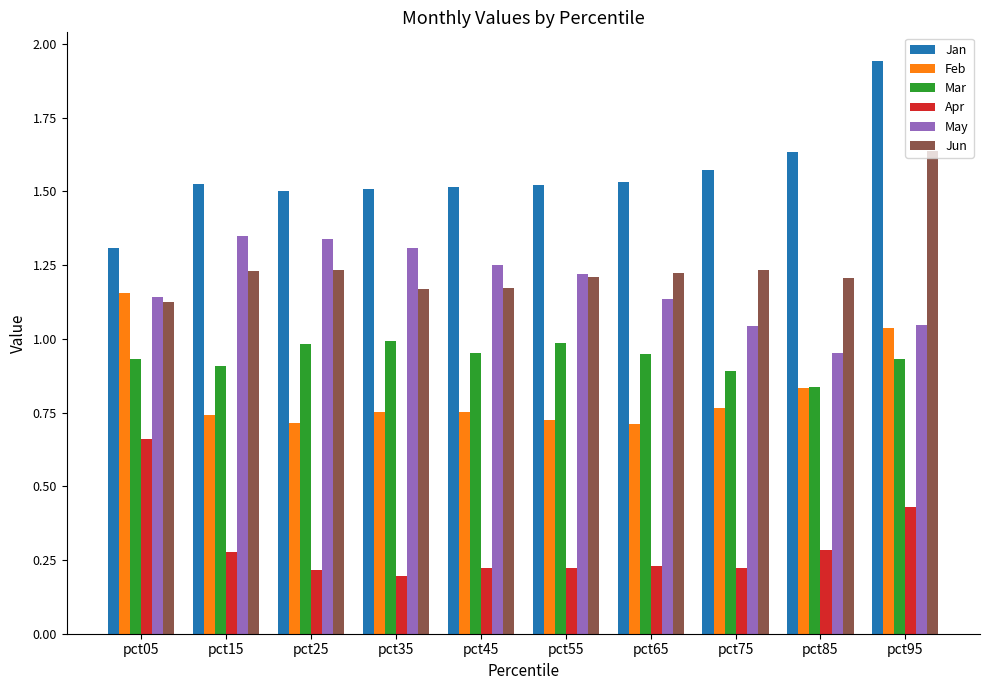

What is the difference between the second highest and minimum values in the Jun series?

0.1